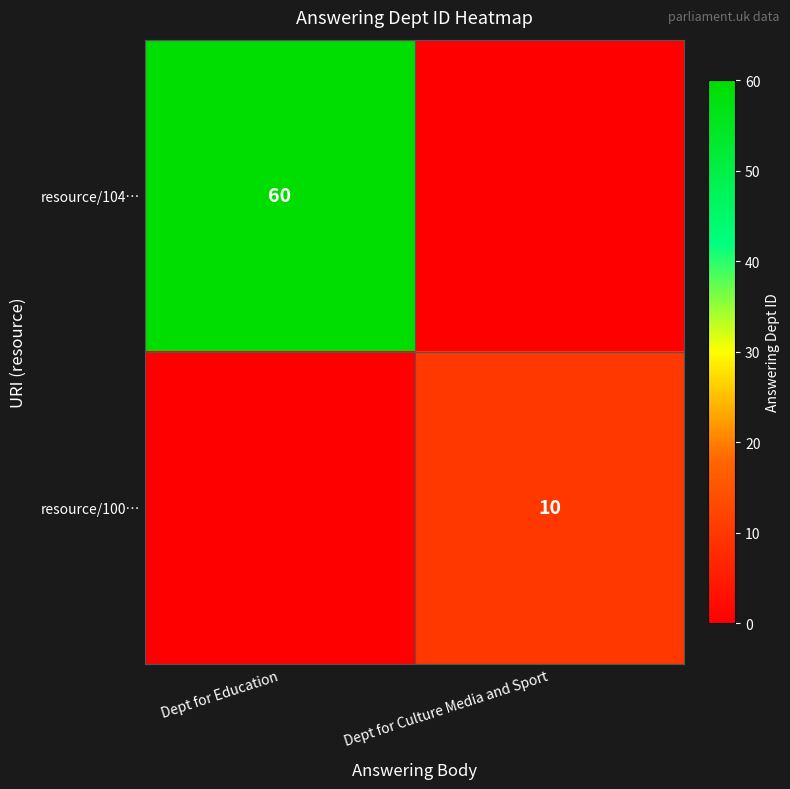

At how many categories does at least one series exceed 4?

2